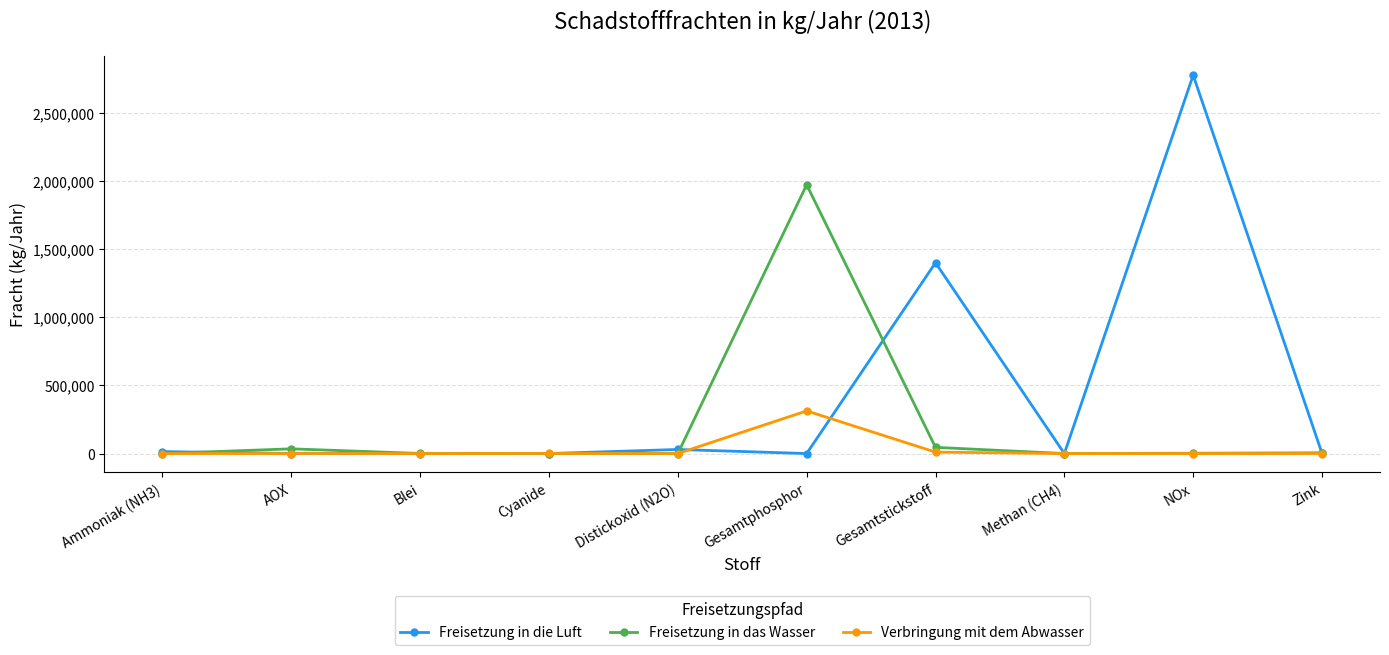

How many series are shown in this chart?

3